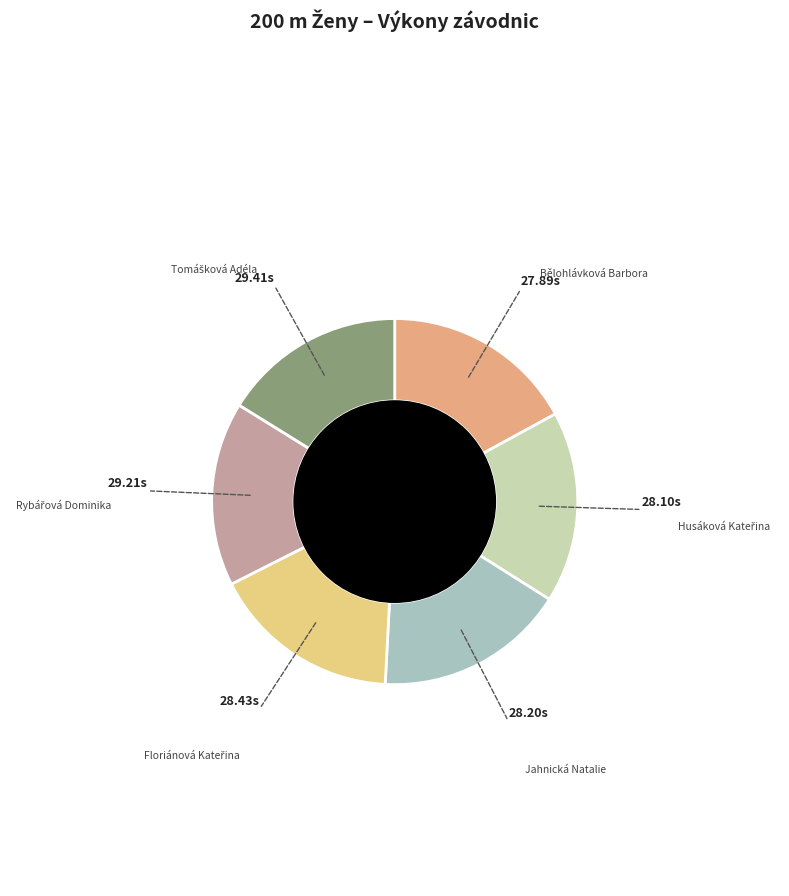

Does any single category account for the majority?

No